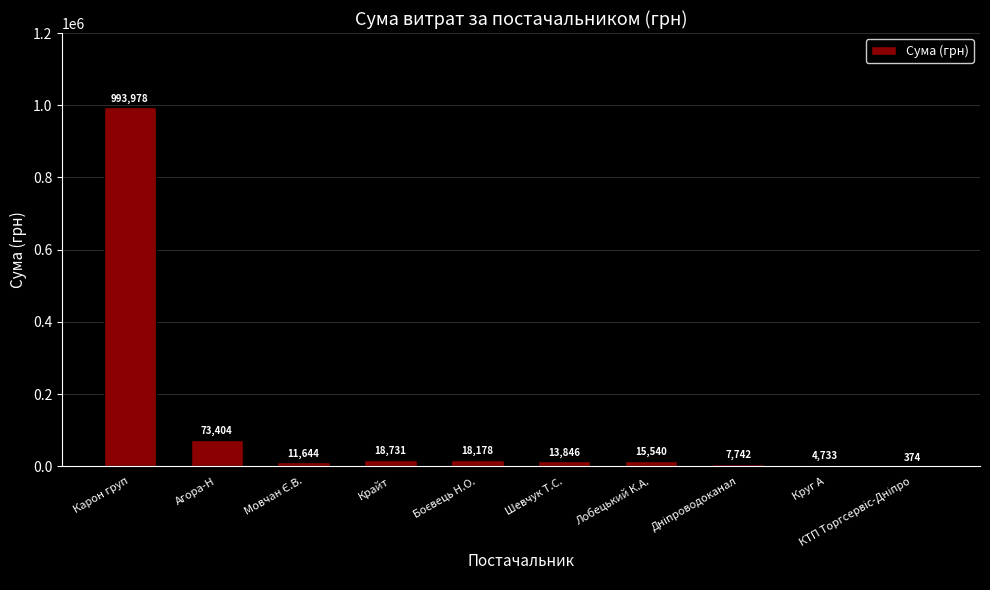

Which label corresponds to the largest value in the chart?

Карон груп